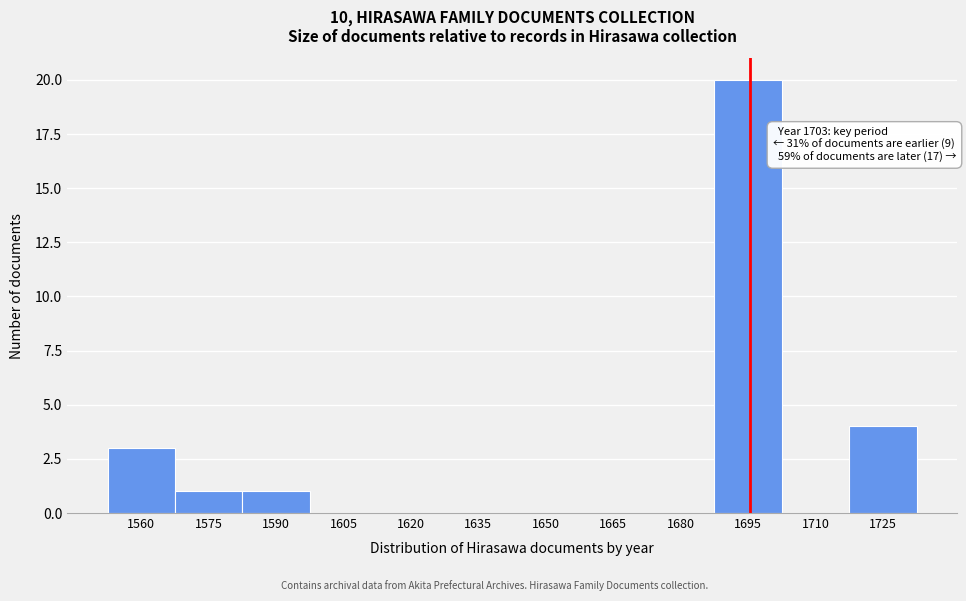

Reading left to right, extract all data points from this chart.

1560=3	1575=1	1590=1	1605=0	1620=0	1635=0	1650=0	1665=0	1680=0	1695=20	1710=0	1725=4